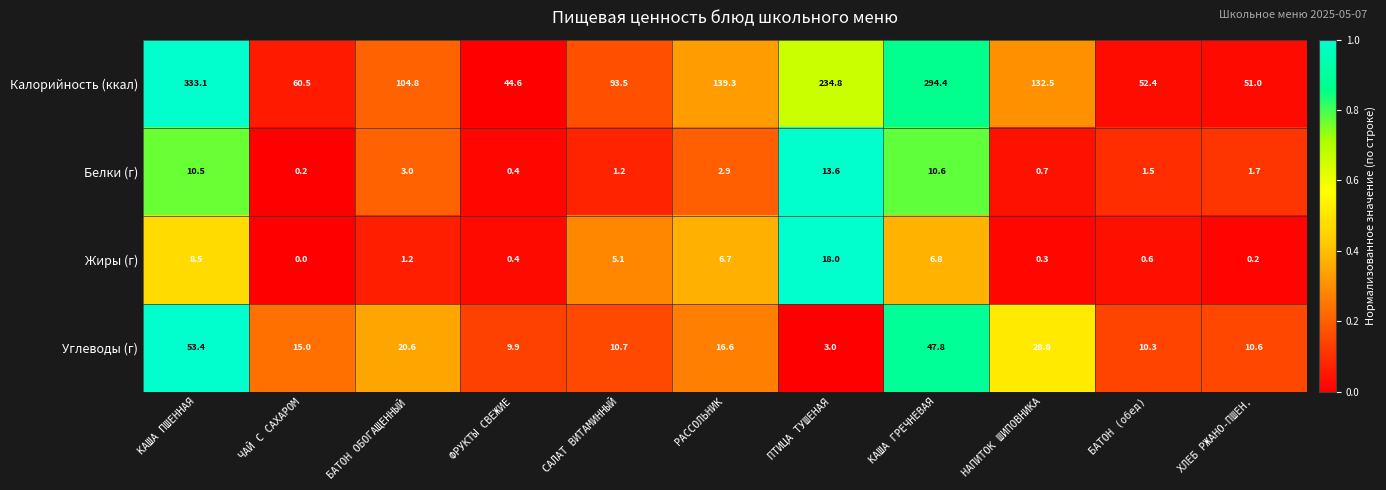

What is the average value of the Белки (г) series?

4.2